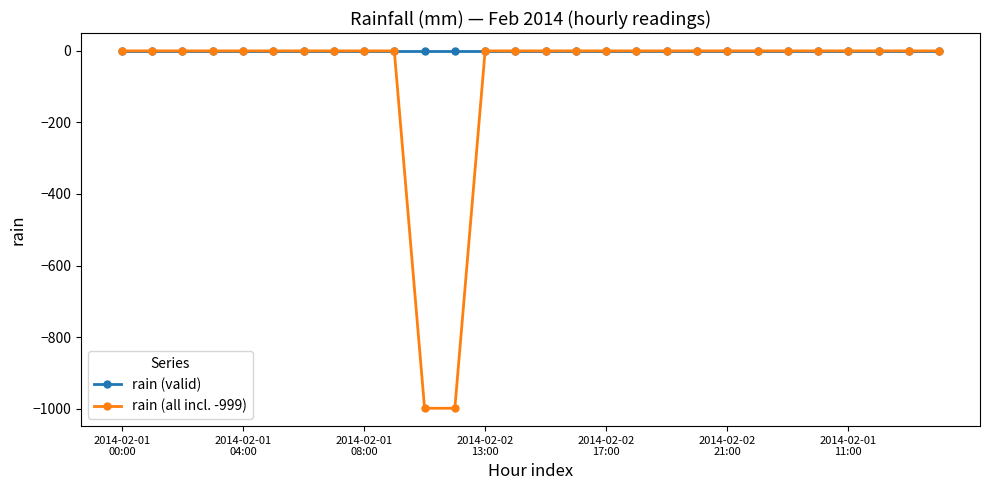

List the series in order of their overall mean, lowest first.

rain (all incl. -999), rain (valid)